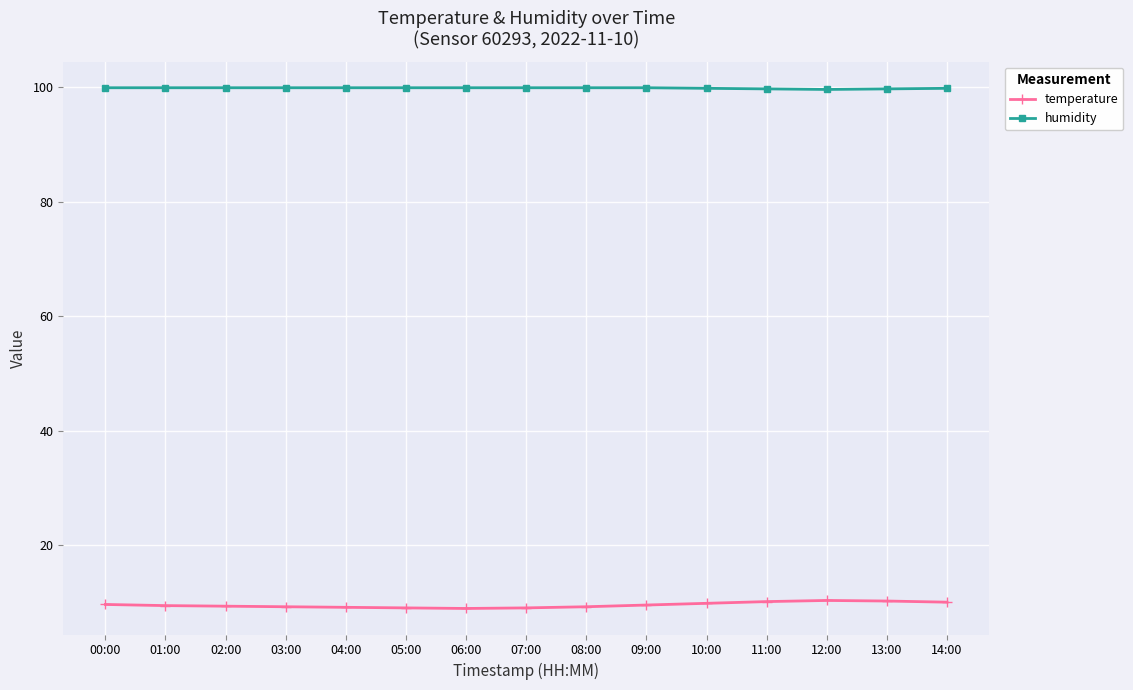

What are all the series names shown in the legend?

temperature, humidity